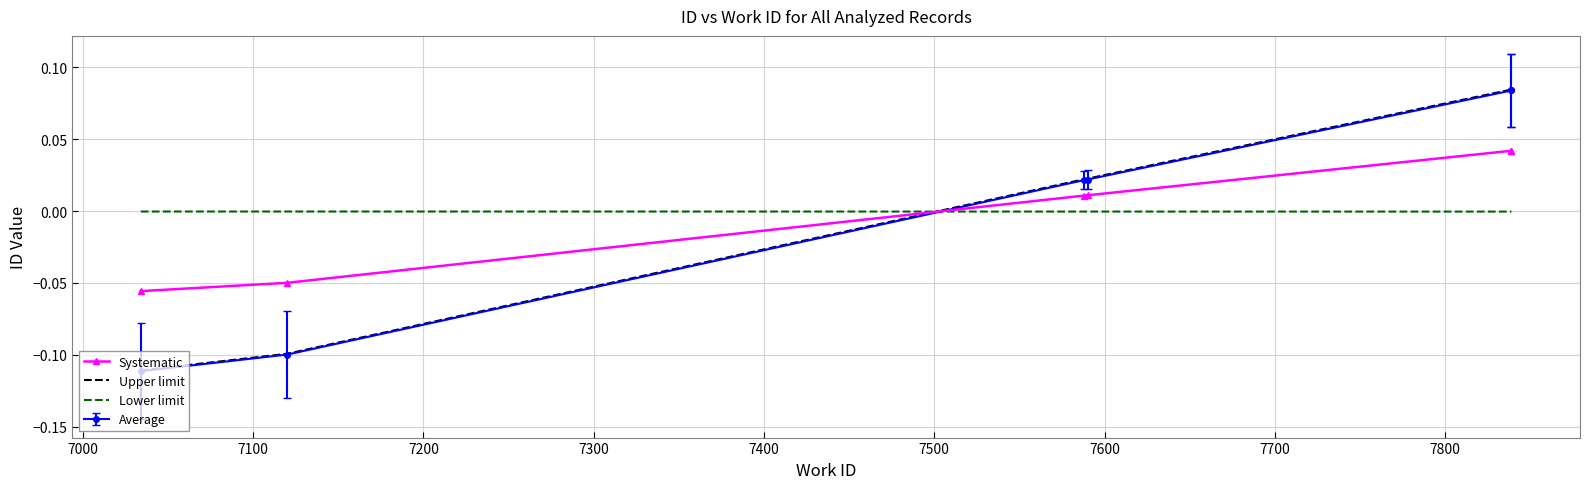

The value of Lower limit at 7200 is -0.0. True or false?

False